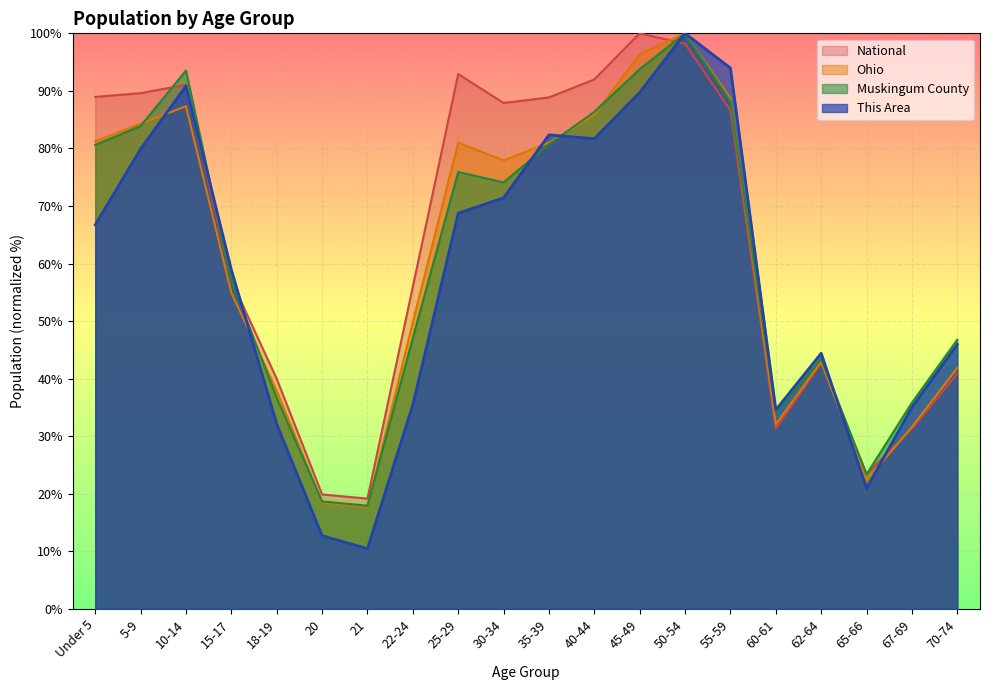

What are all the series names shown in the legend?

National, Ohio, Muskingum County, This Area